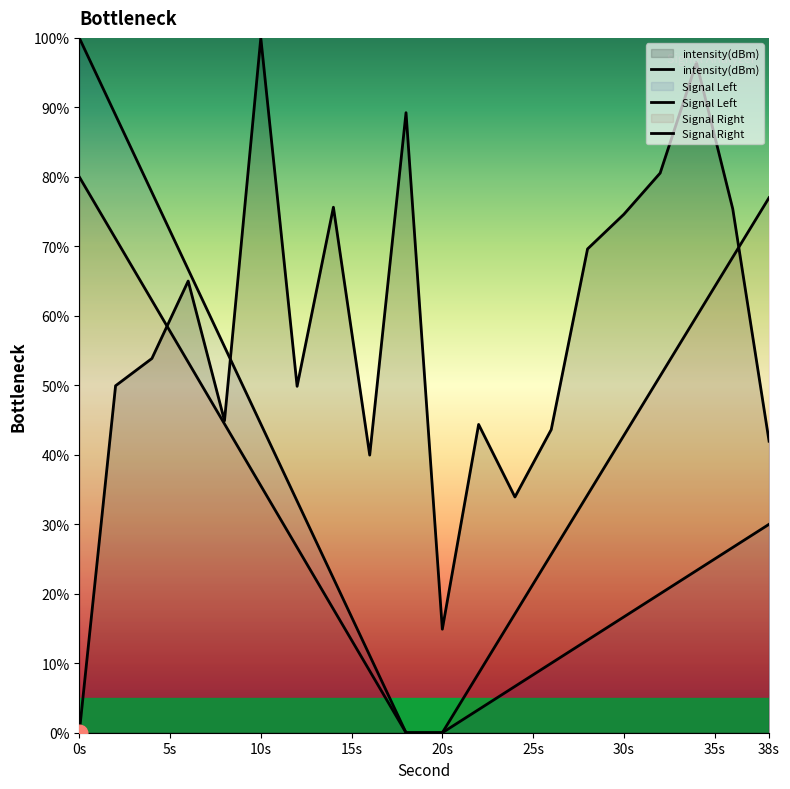

True or false: the data has more than 0 interior local peaks.

True